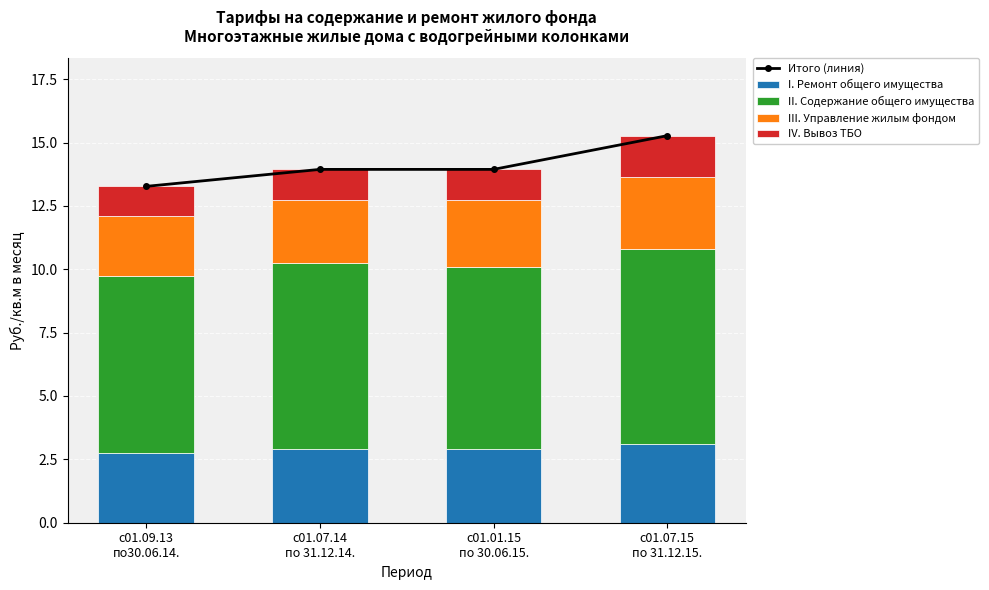

Reading left to right, list the values for the I. Ремонт общего имущества series.

2.7	2.9	2.9	3.1